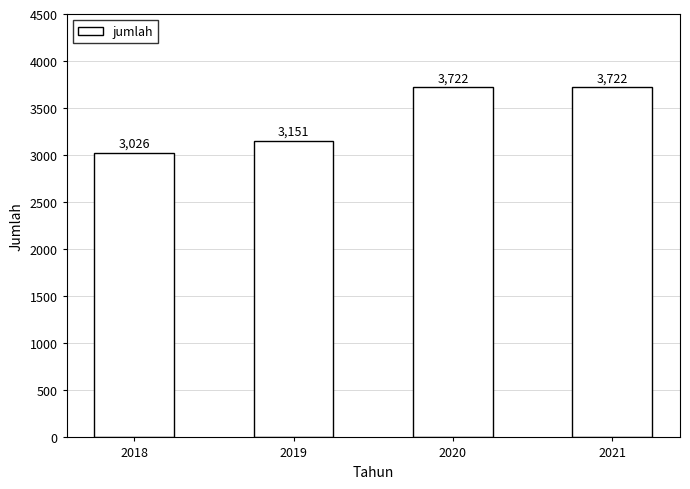

At which label is the value closest to 3374?

2019